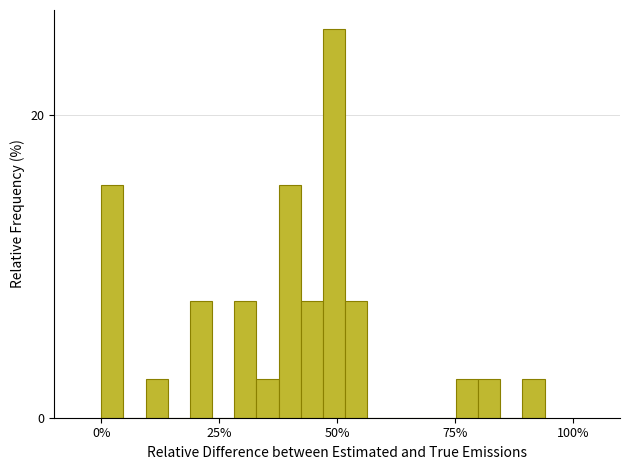

Read against the x-axis, roughly where is the centre of the tallest bar?

50